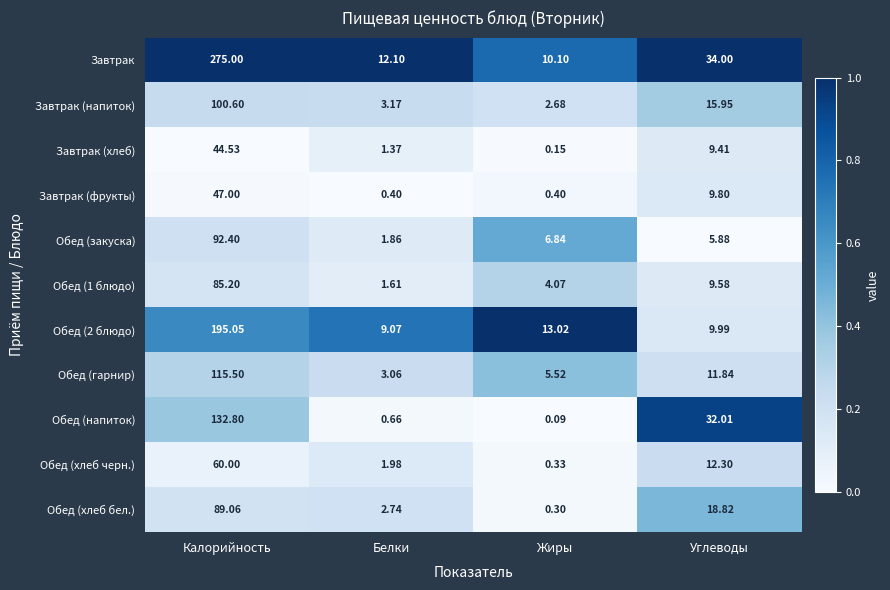

Which series has the widest spread of values?

Завтрак